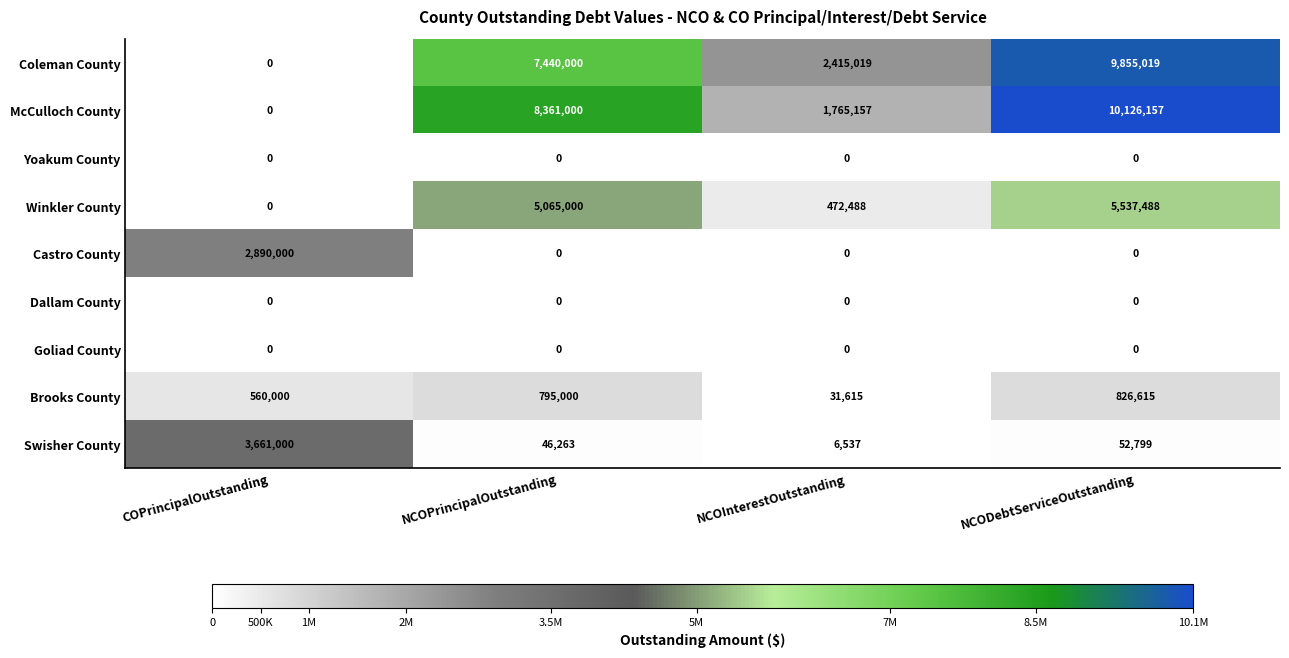

List the labels in order of Swisher County value, largest first.

COPrincipalOutstanding, NCODebtServiceOutstanding, NCOPrincipalOutstanding, NCOInterestOutstanding